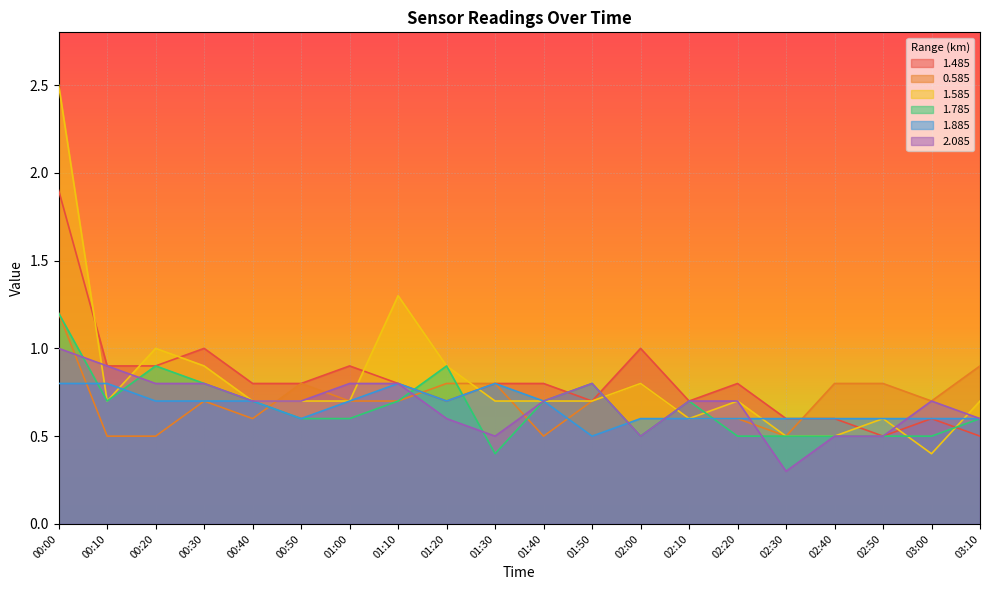

What is the sum of all 0.585 values?

14.2